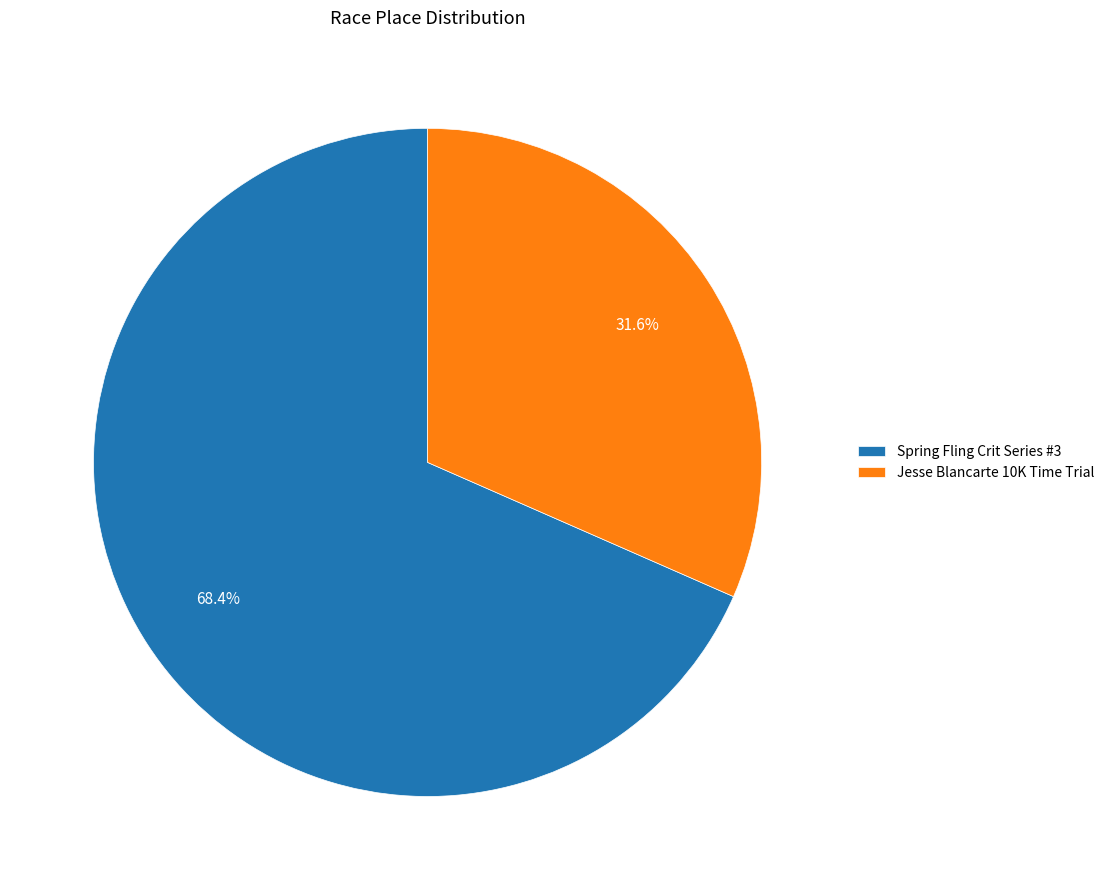

Between Spring Fling Crit Series #3 and Jesse Blancarte 10K Time Trial, which is larger?

Spring Fling Crit Series #3